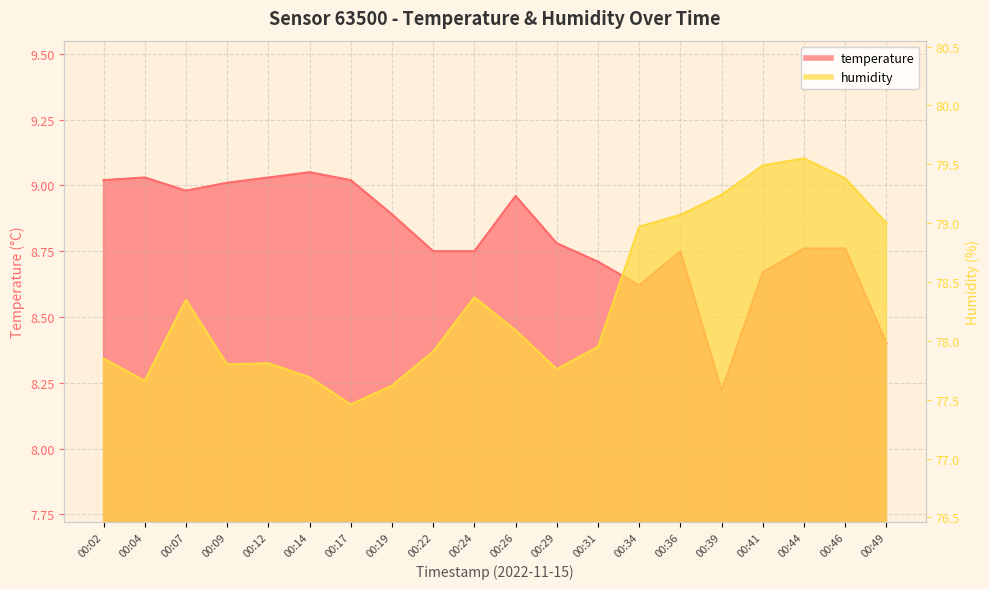

The value of temperature at 00:02 is 9.0. True or false?

True